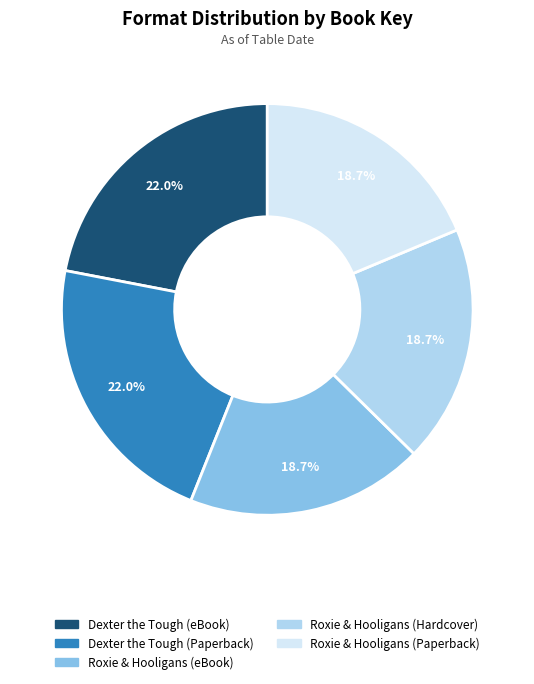

Is there any slice that represents more than half of the pie?

No